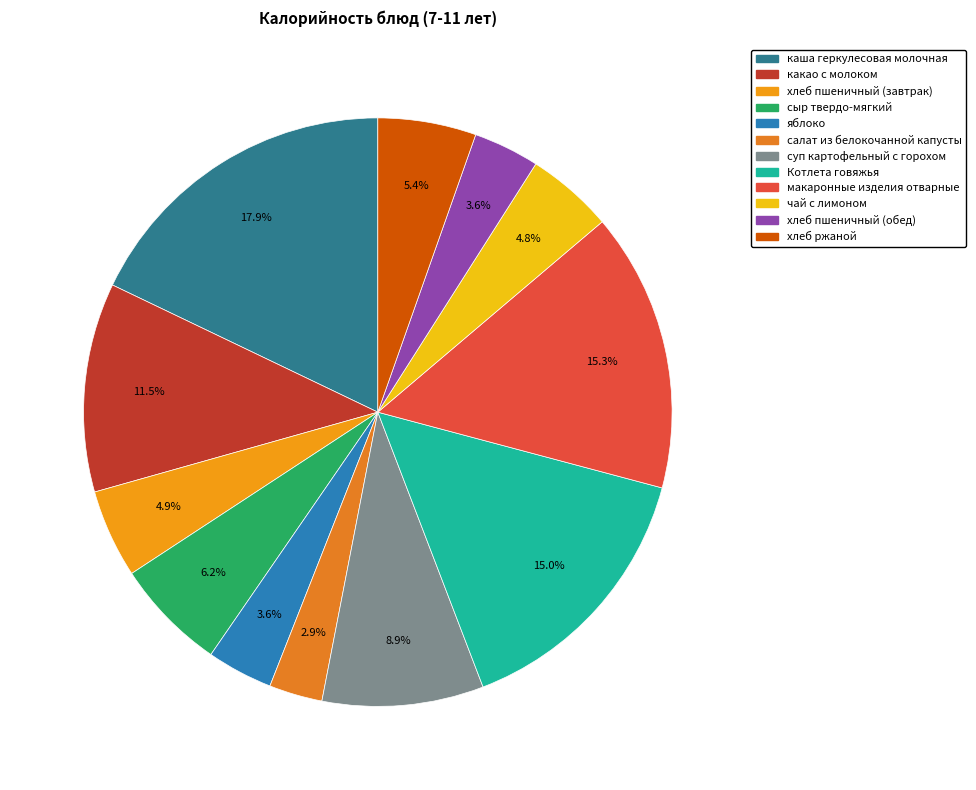

Count the number of slices in the pie.

12